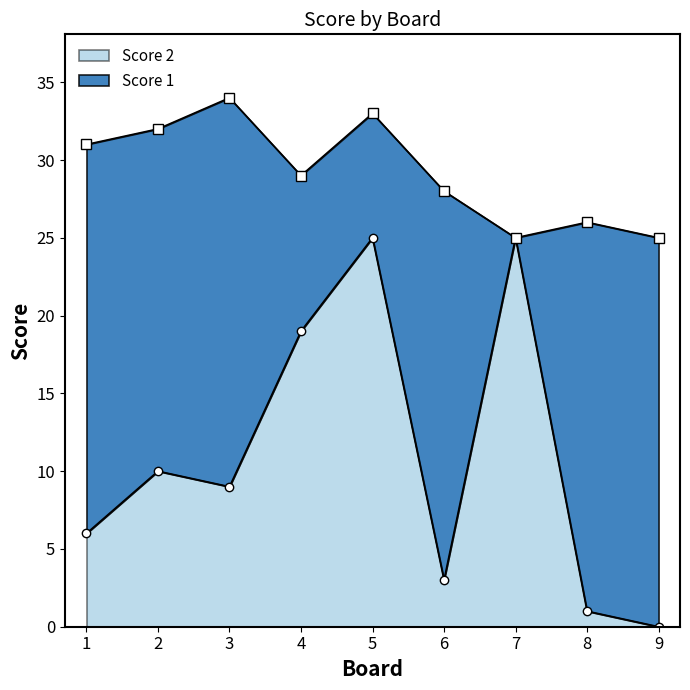

How many positive values are there?

8